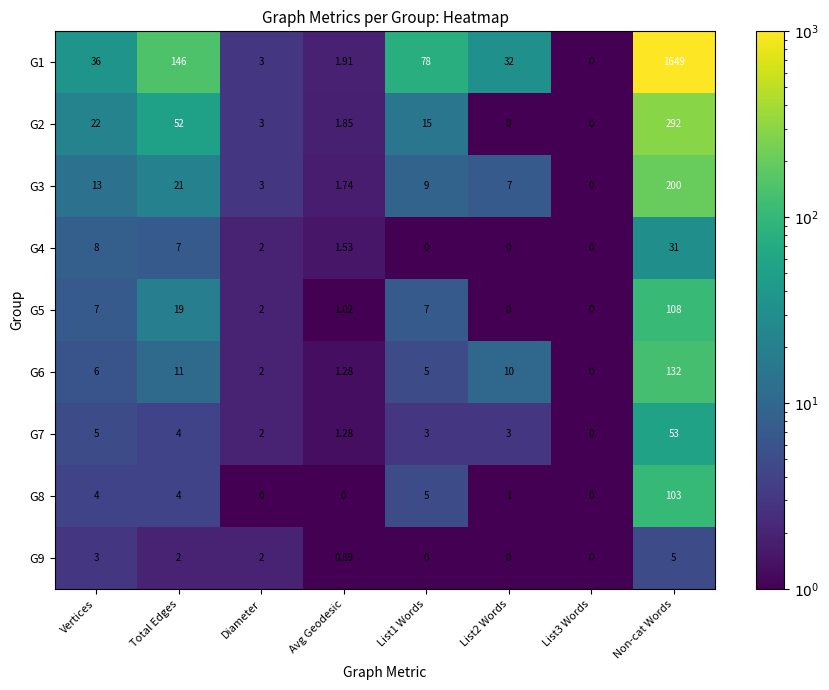

At how many categories does at least one series exceed 567?

1